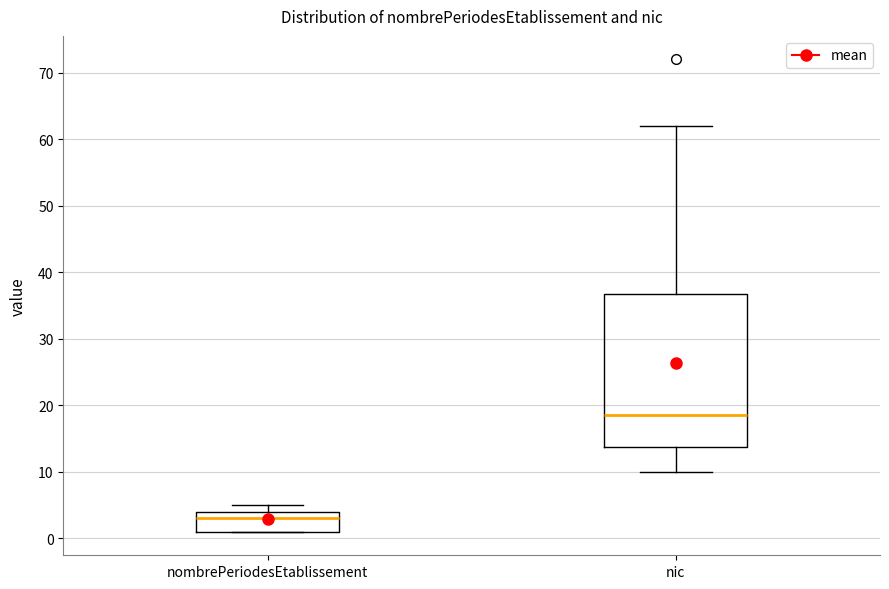

Where is the upper edge of the box for nombrePeriodesEtablissement on the y-axis? The values are not printed on the chart, so give them approximately, as read against the axis.

4